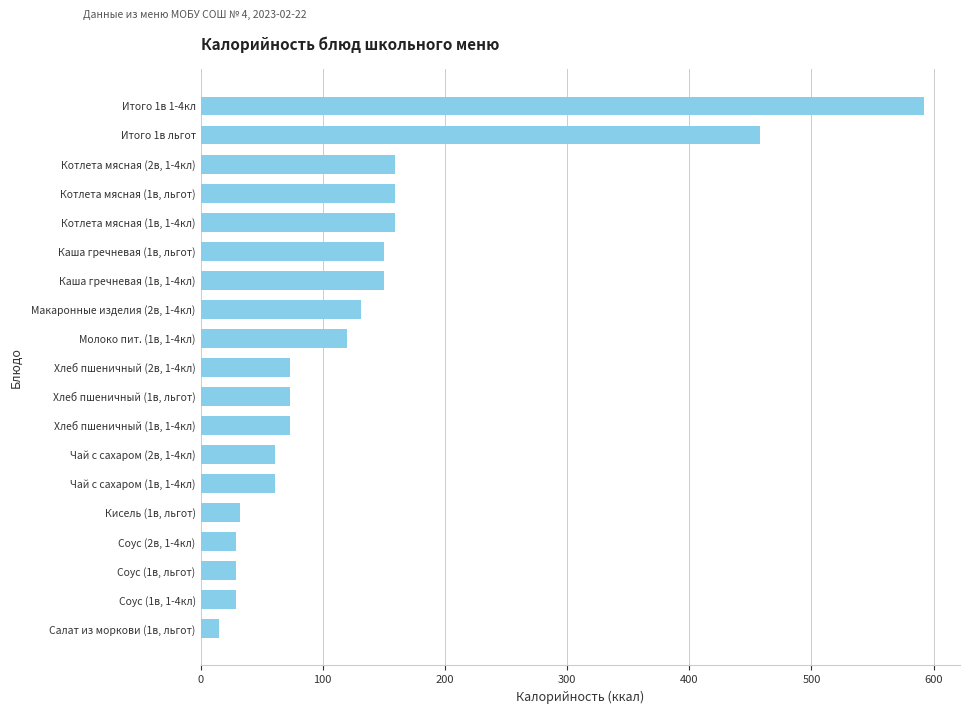

Are the bars horizontal?

Yes